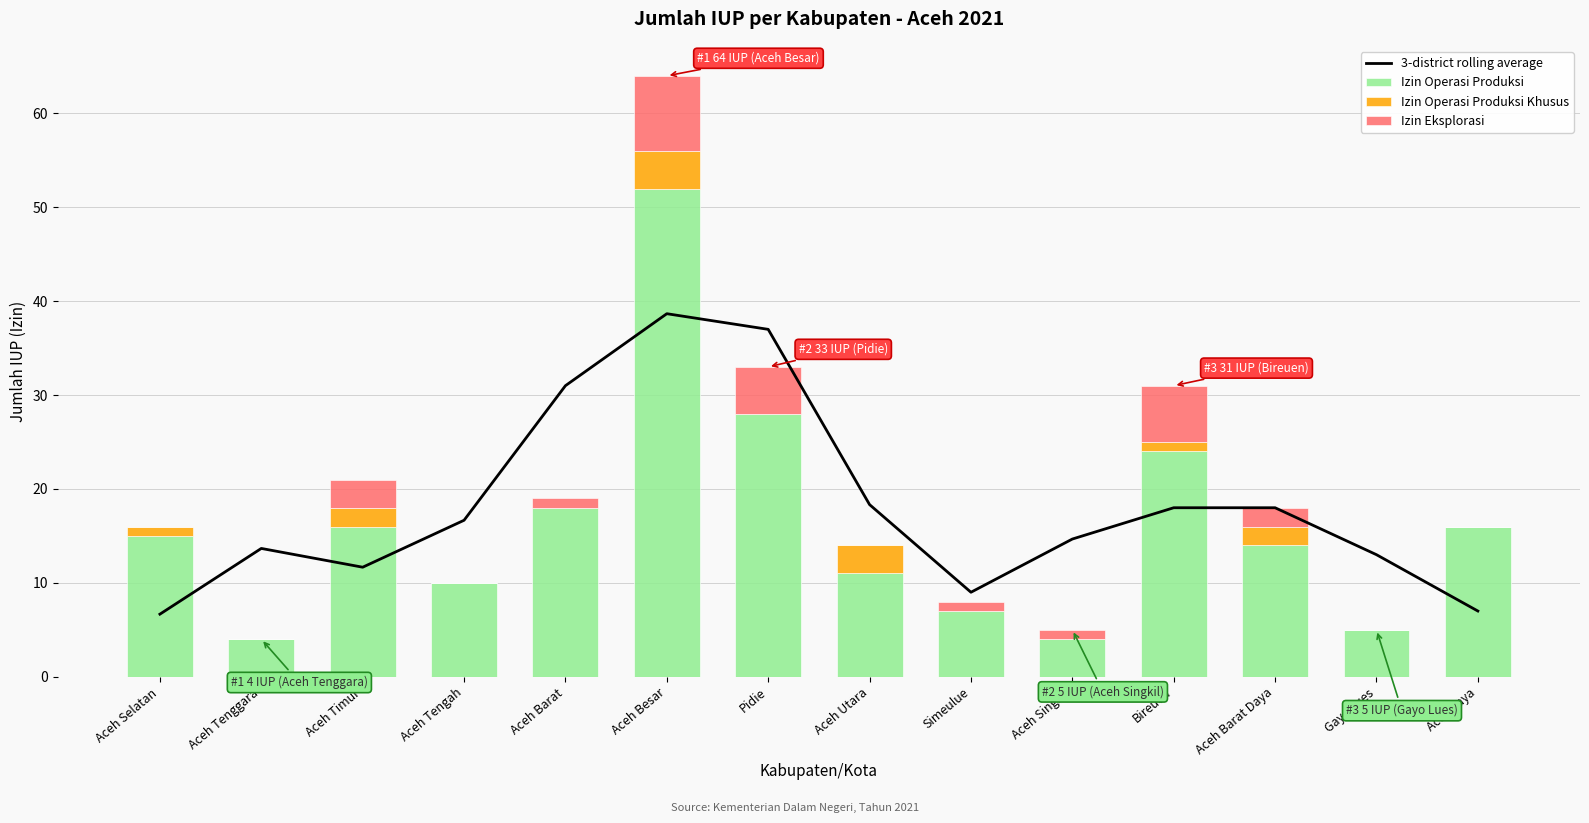

What is the label of the 1st bar from the right?

Aceh Jaya